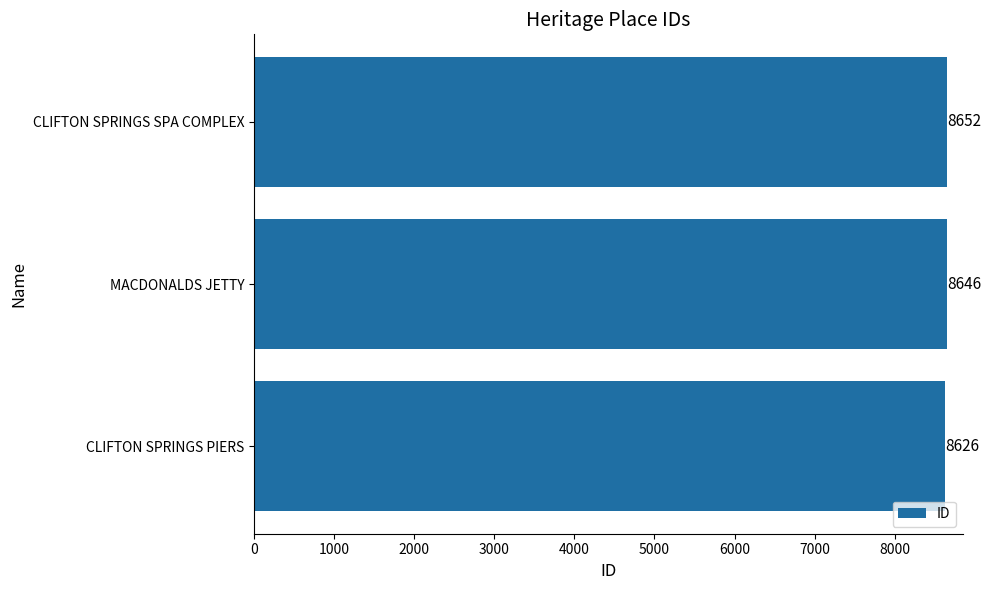

Reading bottom to top, list all the values displayed in this chart.

8626	8646	8652